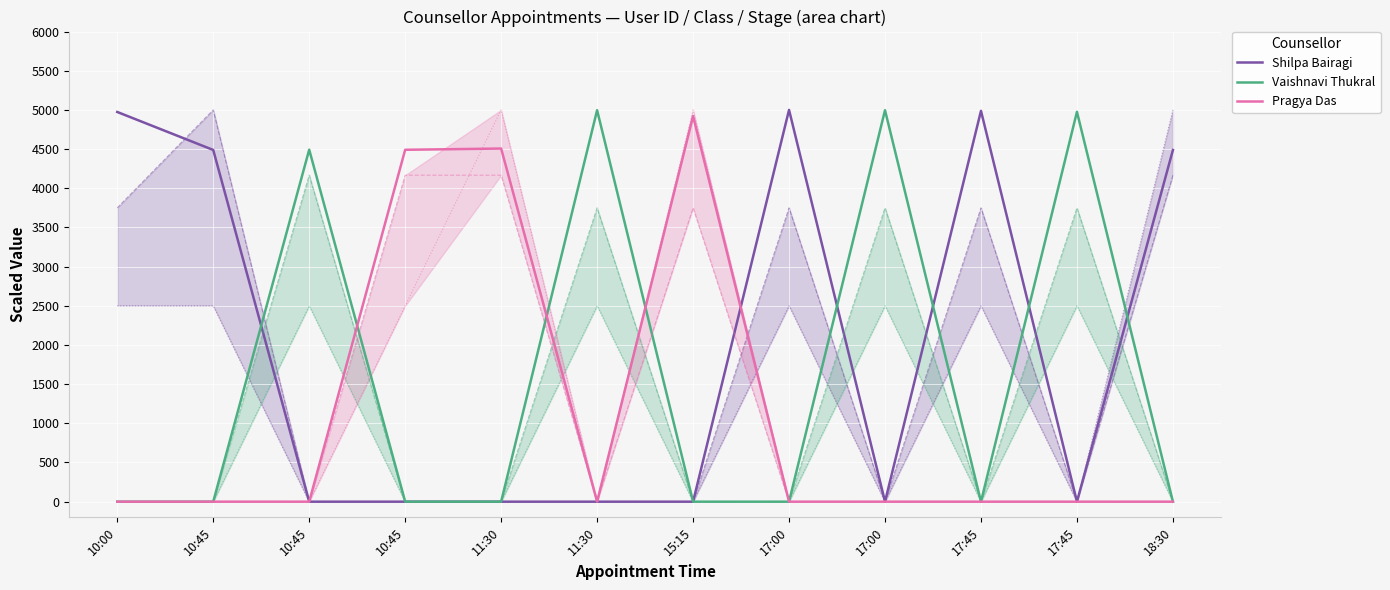

Which series has the largest total across all categories?

Shilpa Bairagi